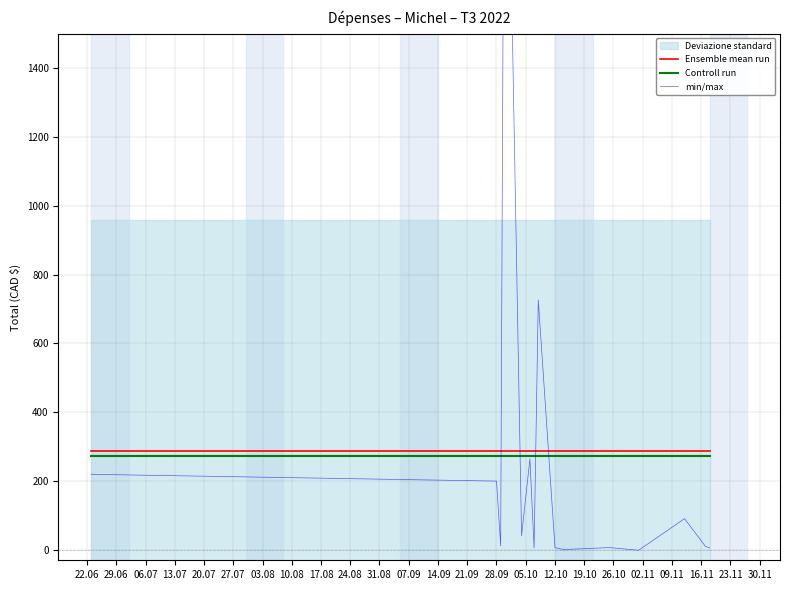

How many values in min/max are above zero?

14